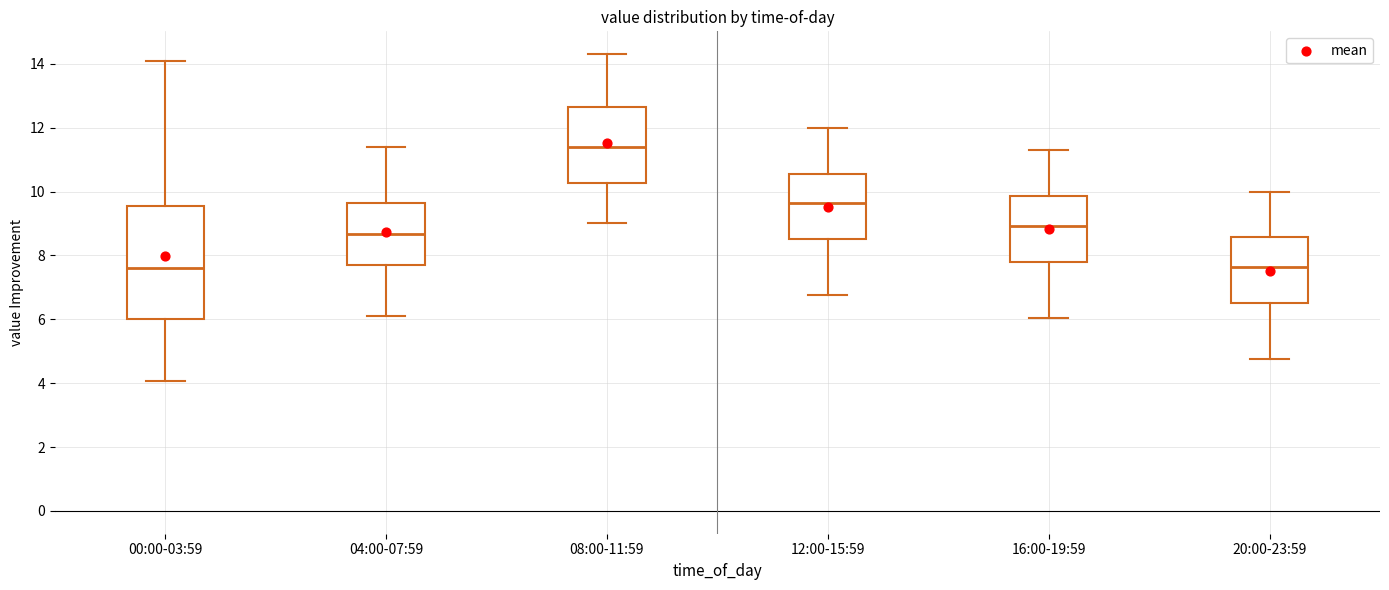

Comparing the boxes themselves (not the whiskers), which one is the tallest?

00:00-03:59